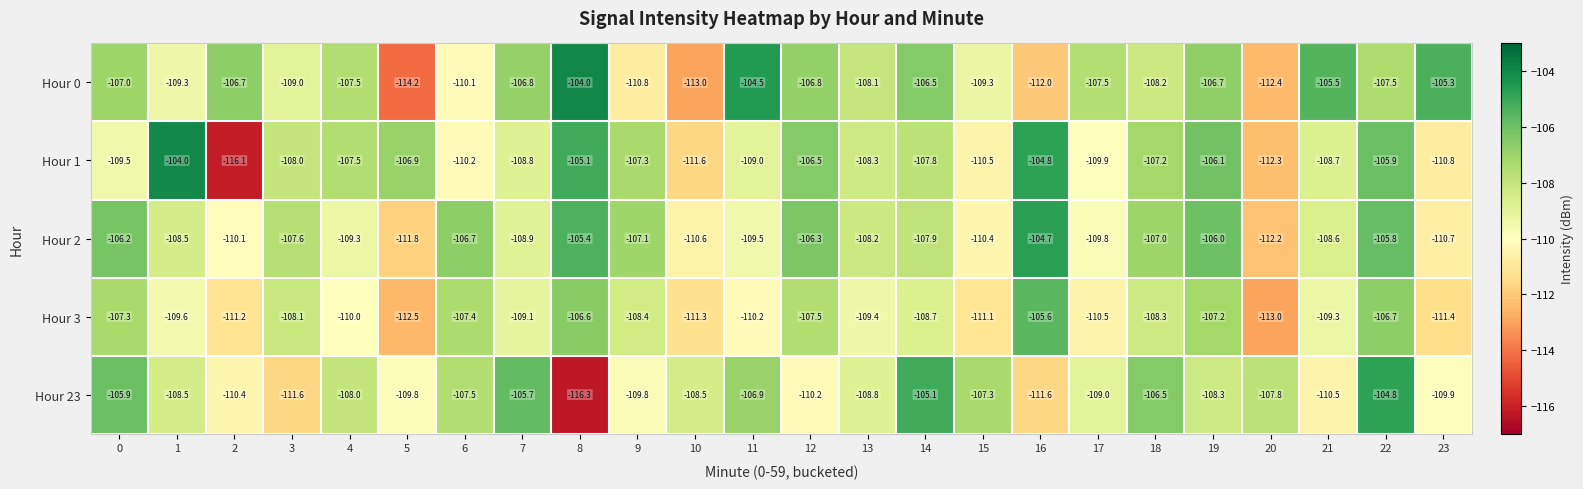

At which category is the sum across all series the highest?

22